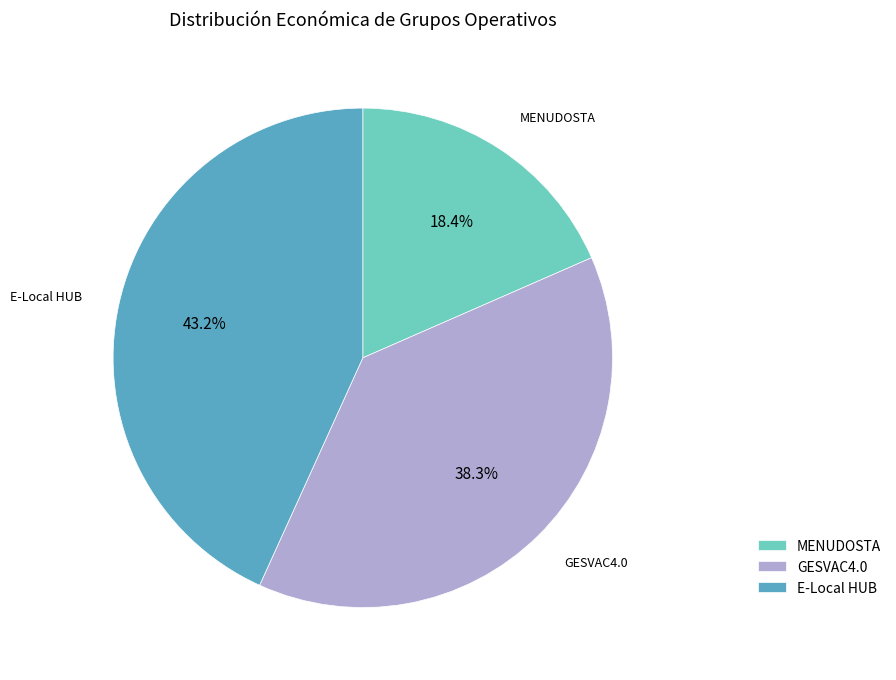

How many slices are in this pie chart?

3